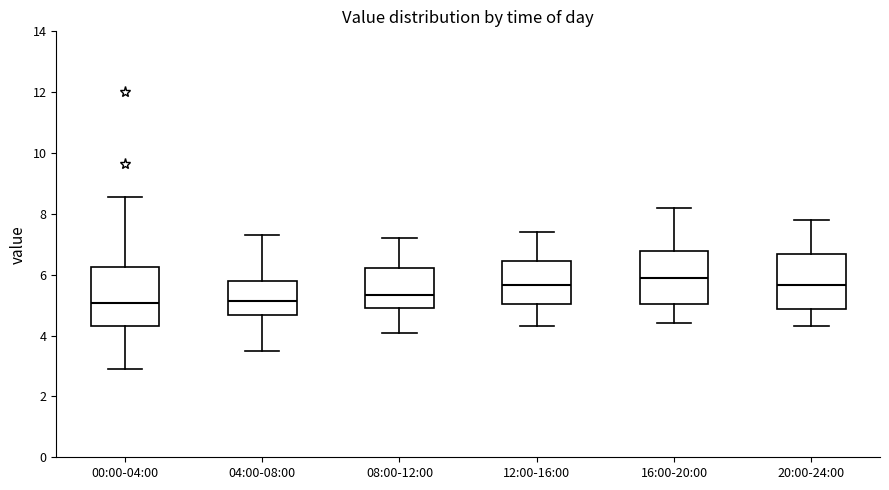

Reading left to right, transcribe this box plot: for each box, give where its median line is, the range the box spans, and where its two whiskers end, as read against the y-axis. The values are not printed on the chart, so give them approximately, as read against the axis.

00:00-04:00: median 5.0, box 4.4 to 6.2, whiskers 3.0 to 8.6
04:00-08:00: median 5.2, box 4.6 to 5.8, whiskers 3.6 to 7.4
08:00-12:00: median 5.4, box 5.0 to 6.2, whiskers 4.2 to 7.2
12:00-16:00: median 5.6, box 5.0 to 6.4, whiskers 4.4 to 7.4
16:00-20:00: median 6.0, box 5.0 to 6.8, whiskers 4.4 to 8.2
20:00-24:00: median 5.6, box 4.8 to 6.6, whiskers 4.4 to 7.8